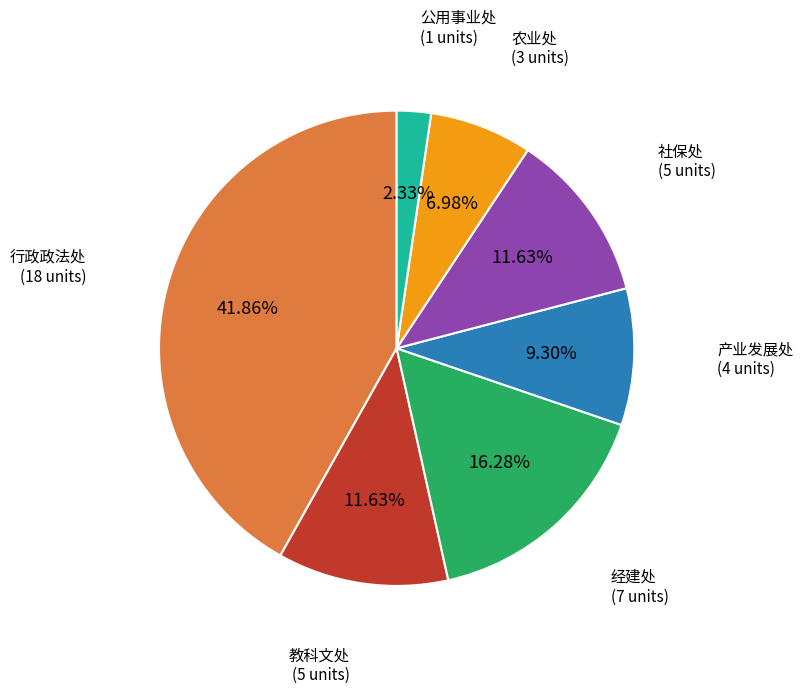

What is the total percentage of 教科文处 and 公用事业处?

14.0%